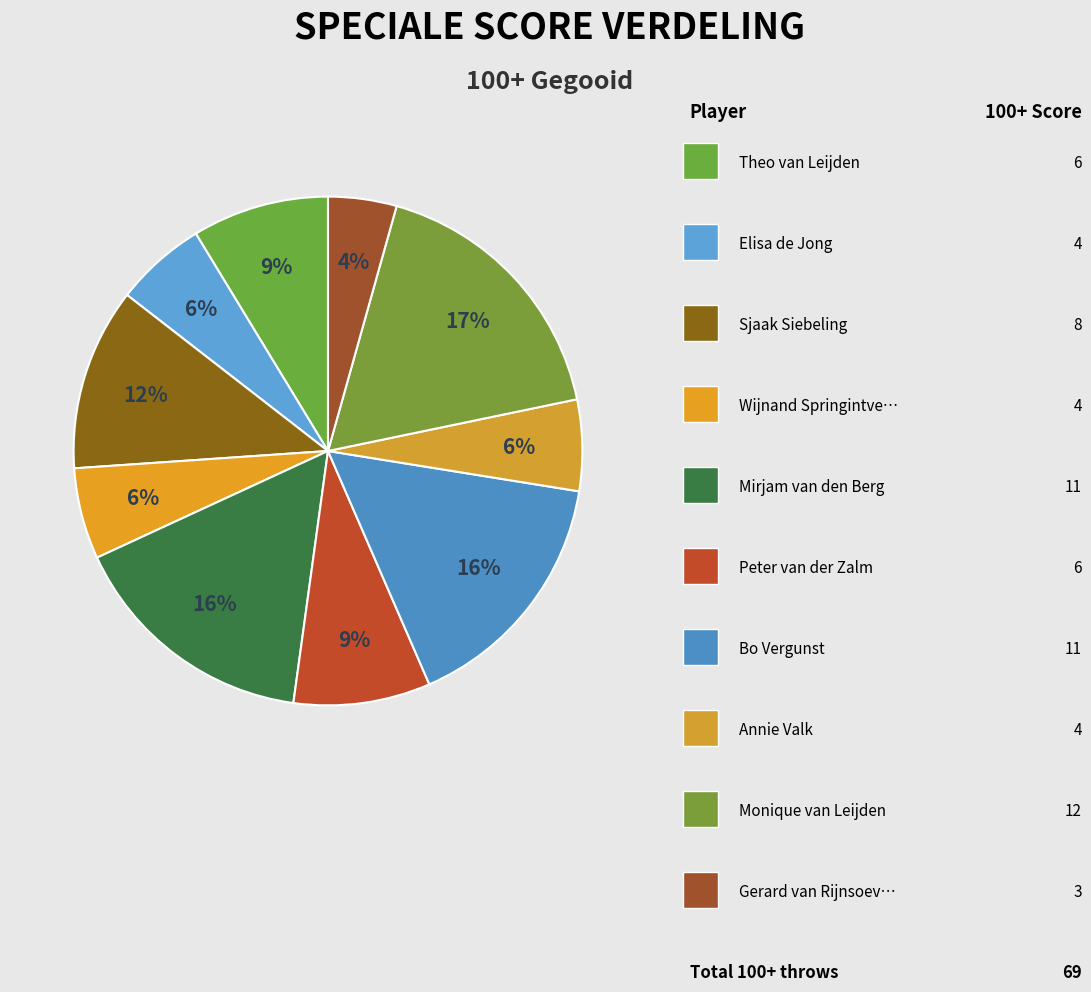

How many segments does this pie chart have?

10